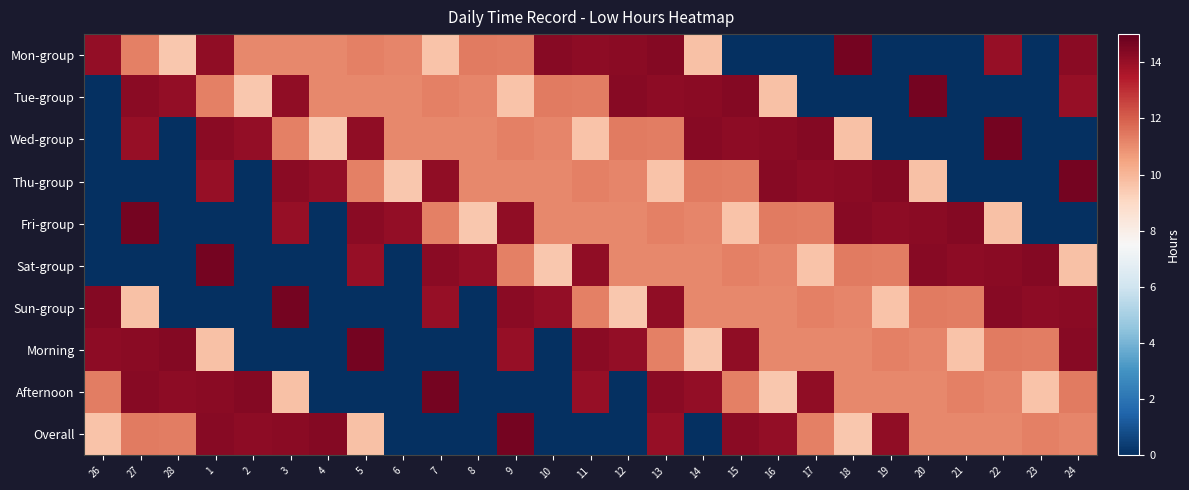

What is the total value across all series at 12?

97.0